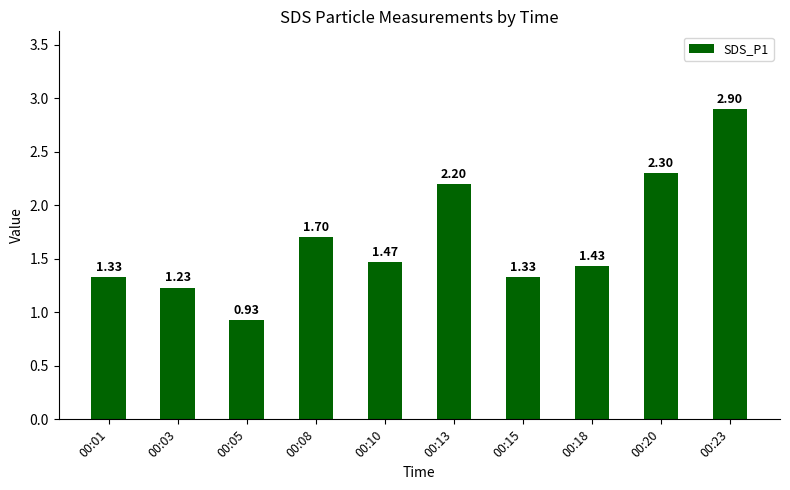

What is the sum of the values at 00:20 and 00:23?

5.2